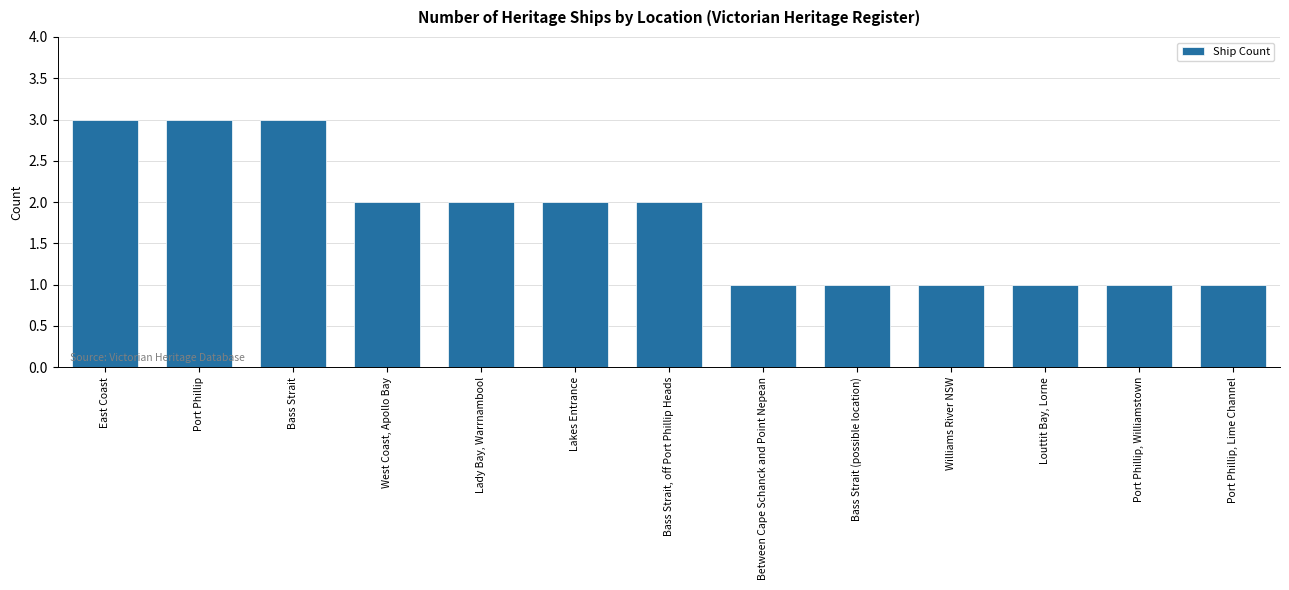

What is the maximum value shown in the chart?

3